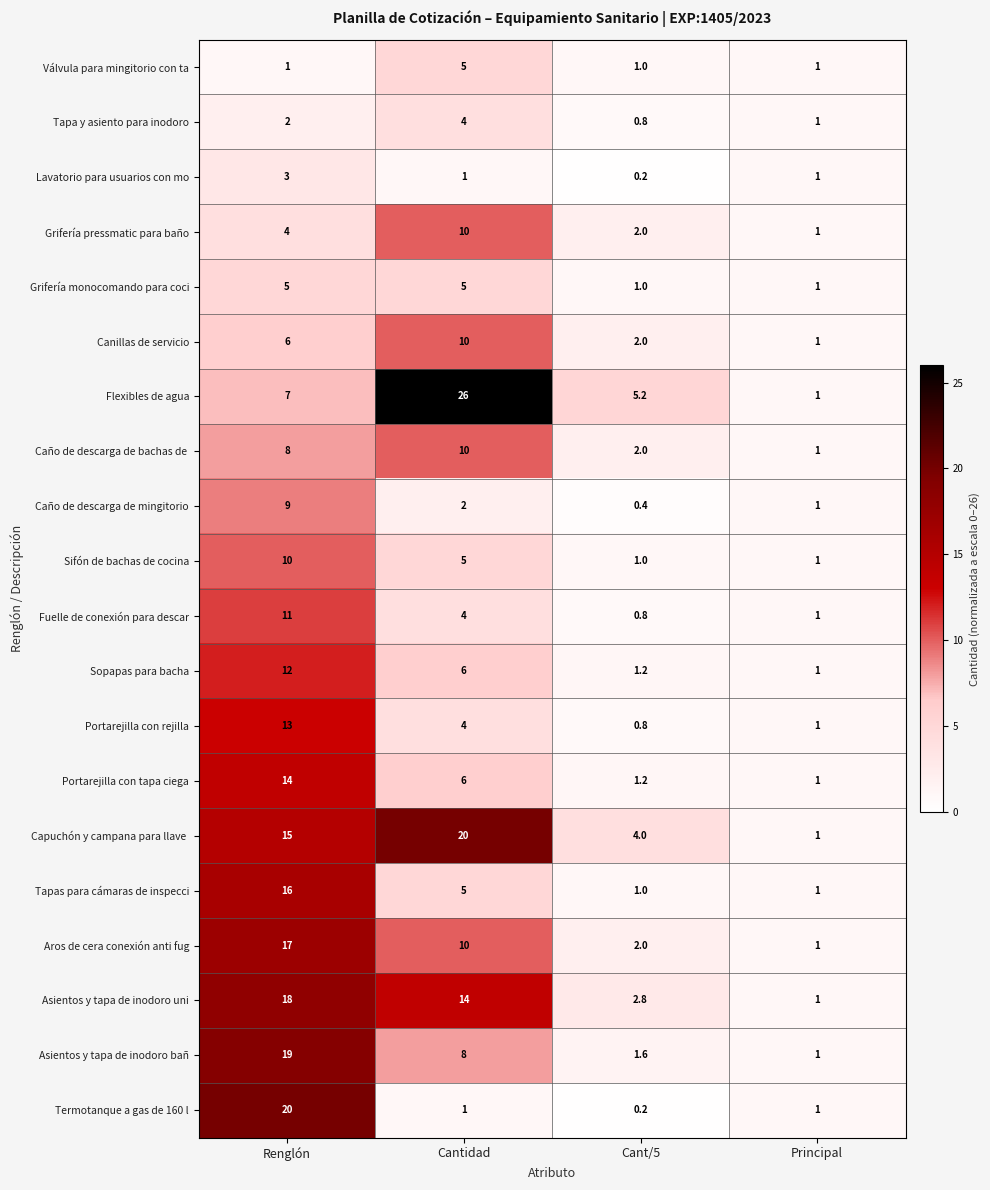

What is the difference between the maximum and minimum values in the Grifería pressmatic para baño series?

9.0